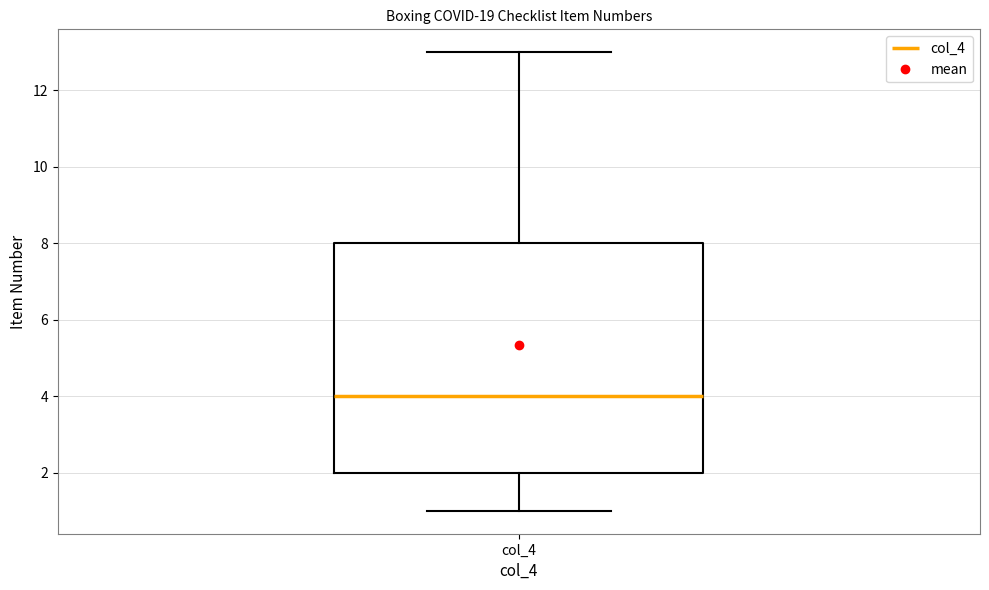

Where is the lower edge of the box for col_4 on the y-axis? The values are not printed on the chart, so give them approximately, as read against the axis.

2